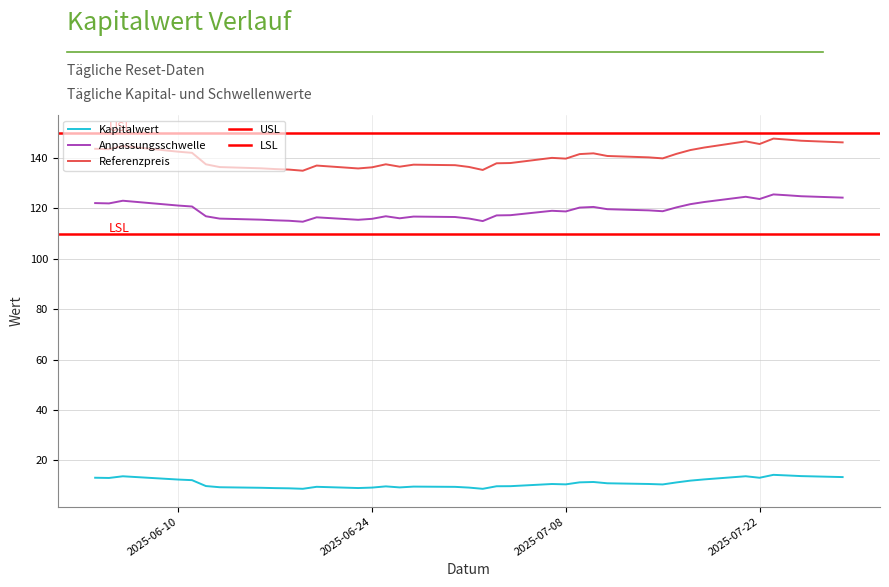

Where is the first local maximum for Anpassungsschwelle?

2025-06-06